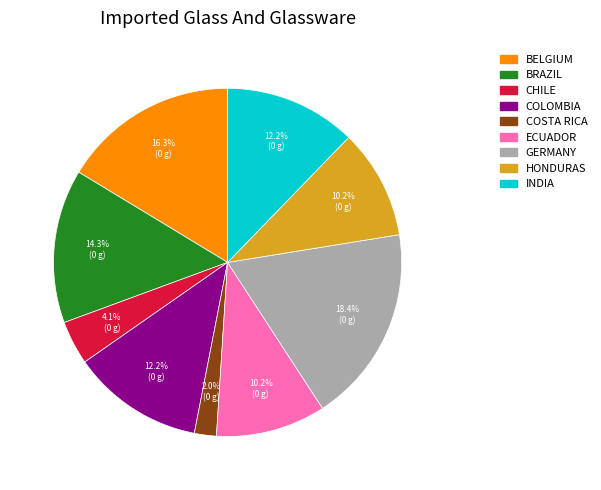

Is there a majority slice in this chart?

No